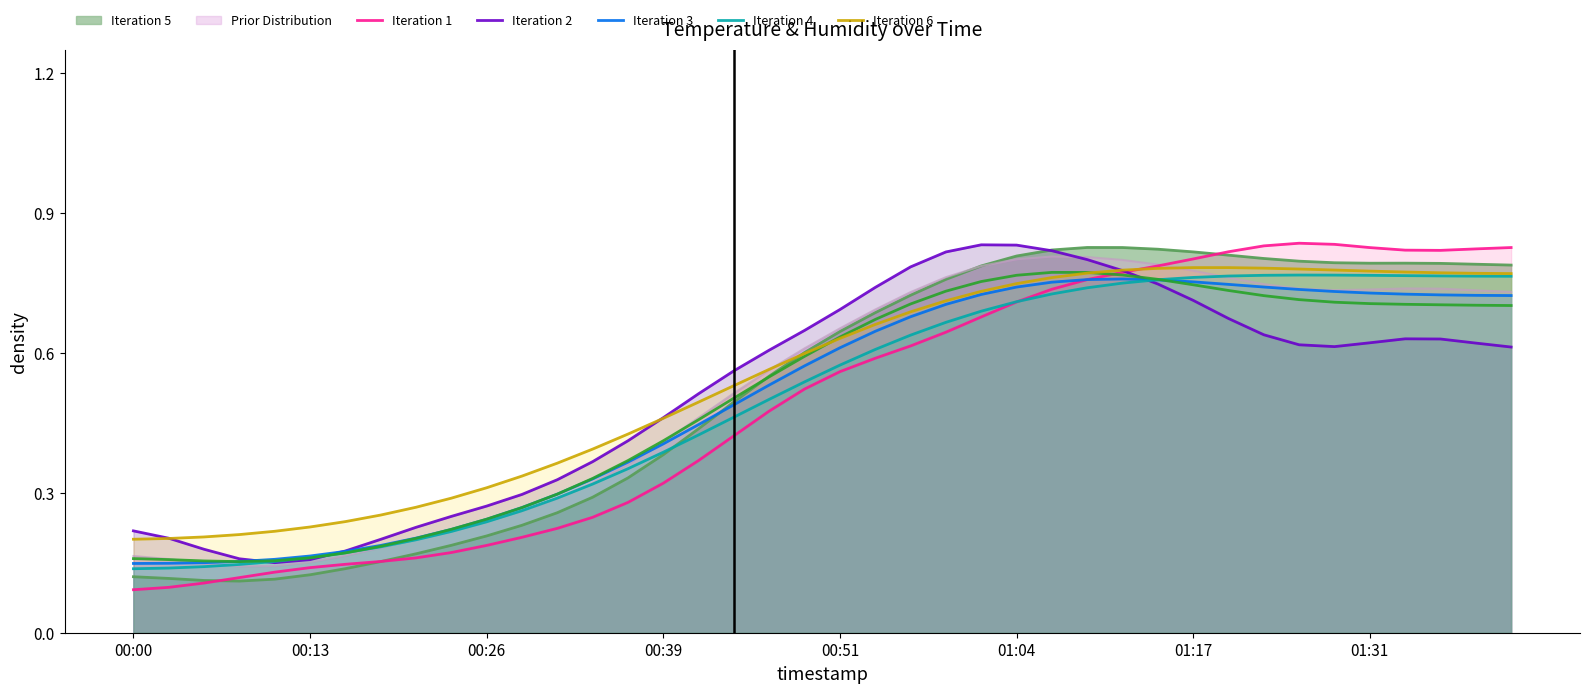

Rank the series by their maximum value, from lowest to highest.

Iteration 3, Iteration 4, Iteration 5, Iteration 6, Iteration 2, Iteration 1